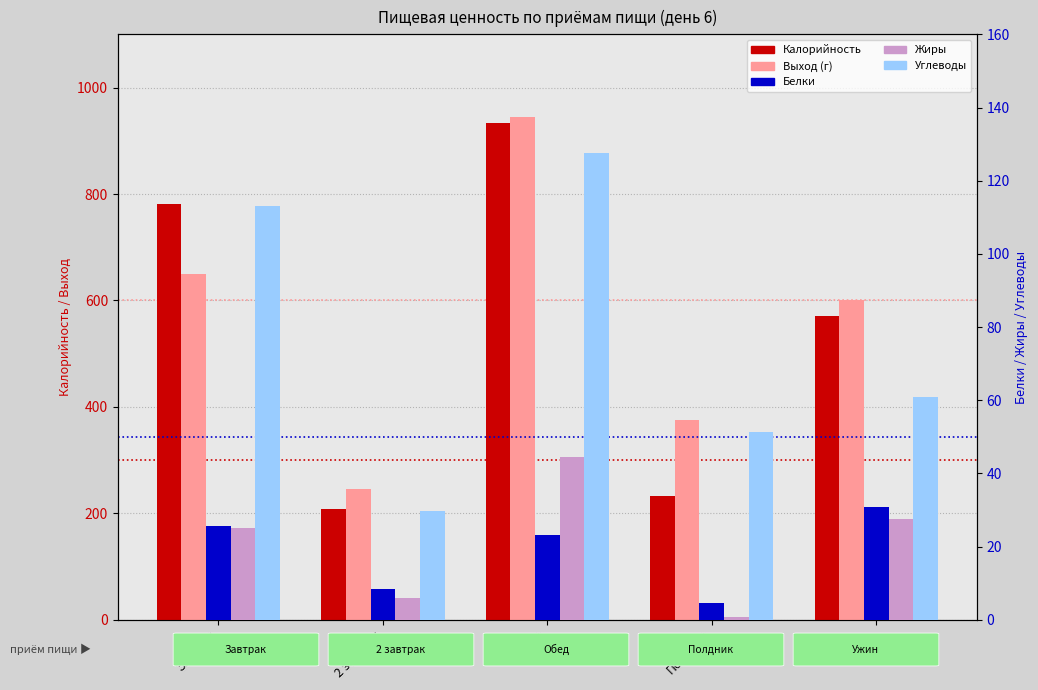

At which label does Калорийность reach its minimum?

2 завтрак